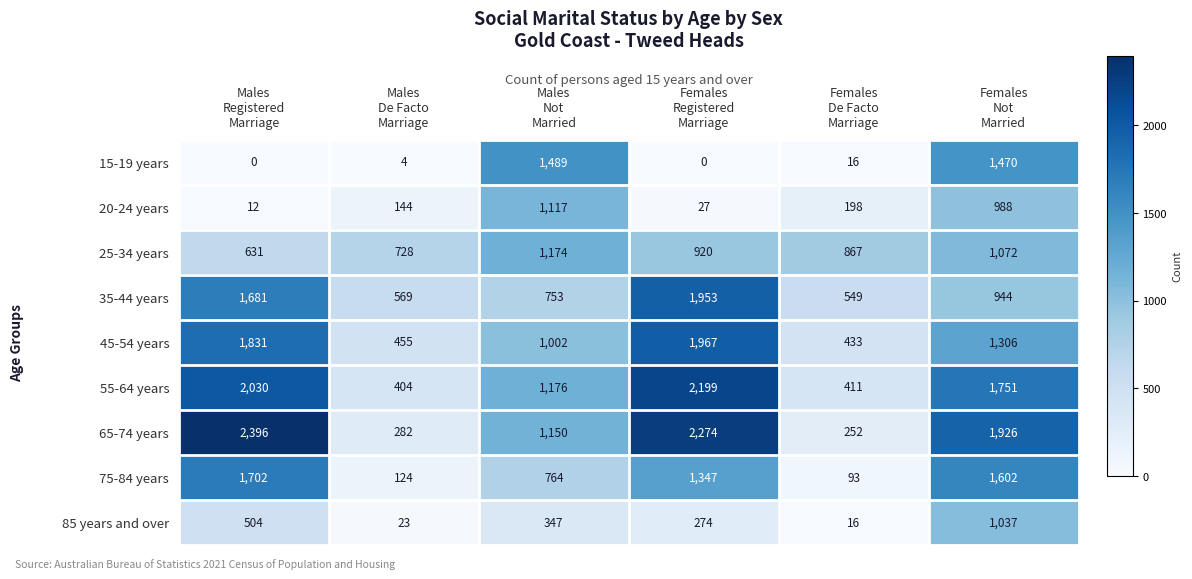

At which category is the sum across all series the highest?

Females
Not
Married